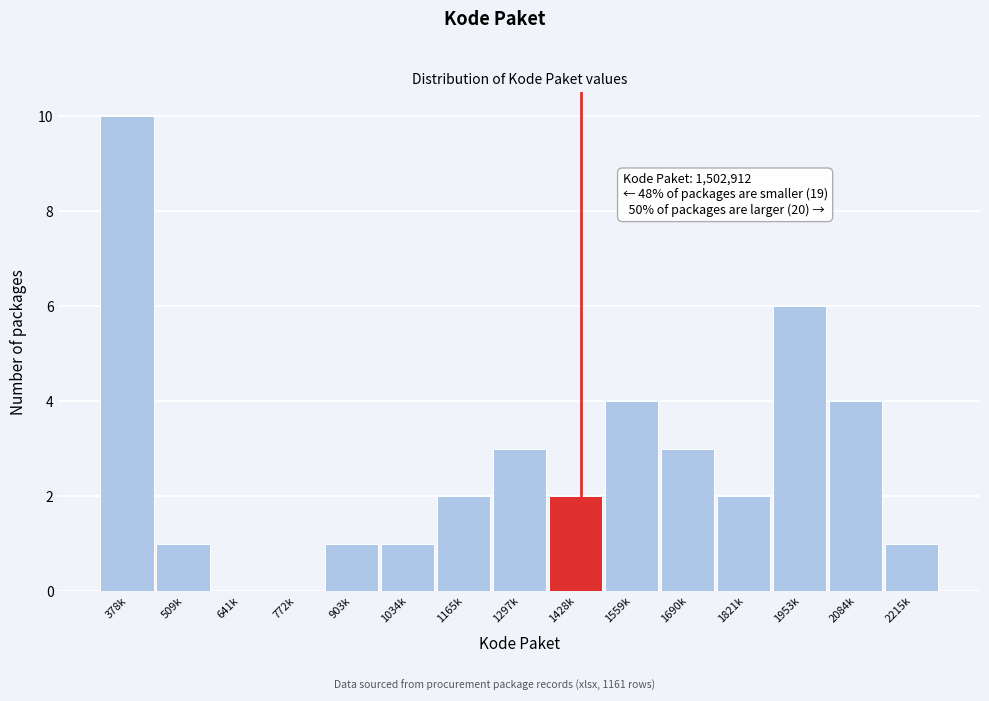

Reading left to right, list all the values displayed in this chart.

378k=10	509k=1	641k=0	772k=0	903k=1	1034k=1	1165k=2	1297k=3	1428k=2	1559k=4	1690k=3	1821k=2	1953k=6	2084k=4	2215k=1